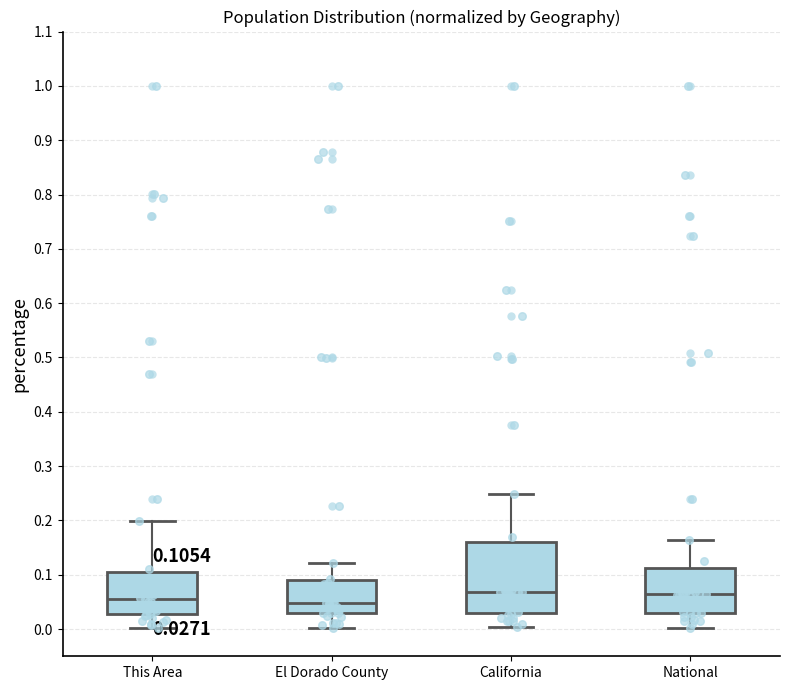

Comparing the boxes themselves (not the whiskers), which one is the tallest?

California